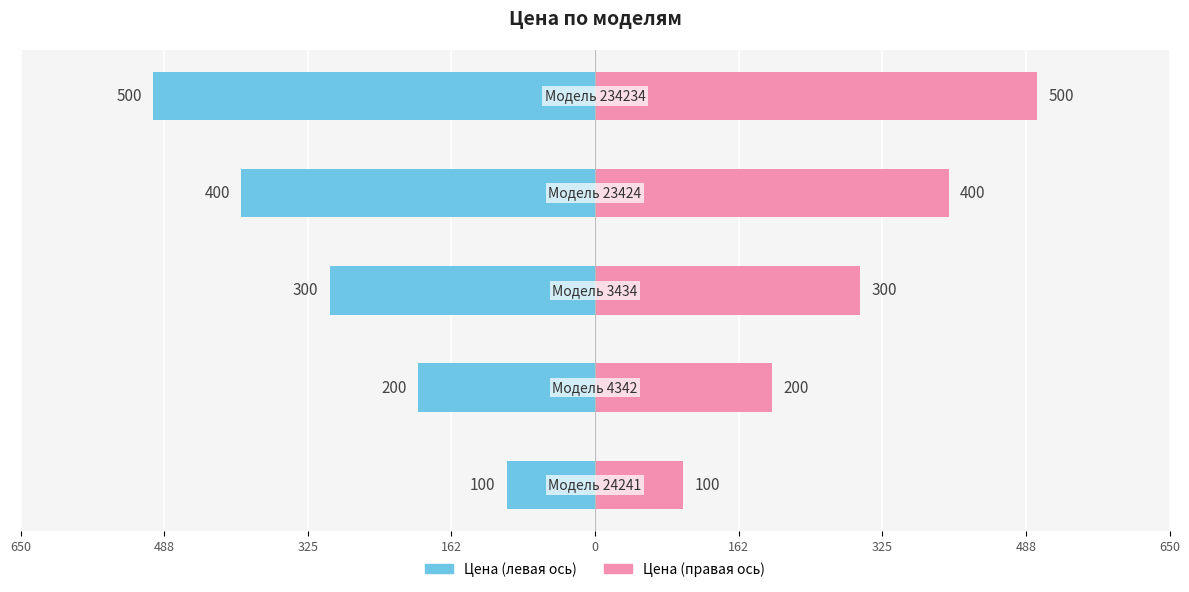

Reading left to right, transcribe all the data shown in this chart.

Цена (левая): 650=-100	488=-200	325=-300	162=-400	0=-500
Цена (правая): 650=100	488=200	325=300	162=400	0=500